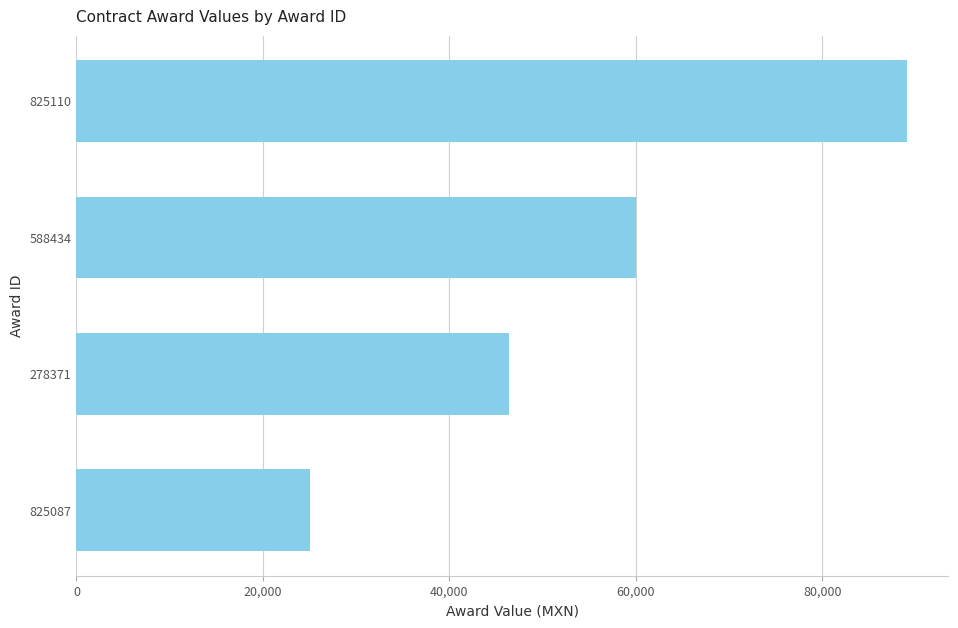

List the labels in order of value, smallest first.

825087, 278371, 588434, 825110